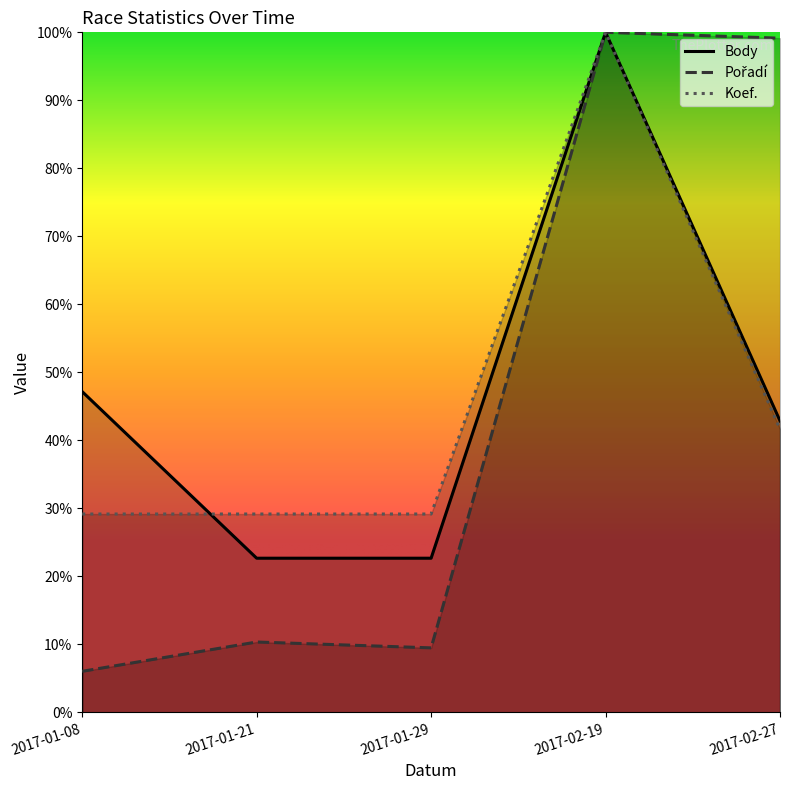

What is the sum of all Pořadí values?

225.0